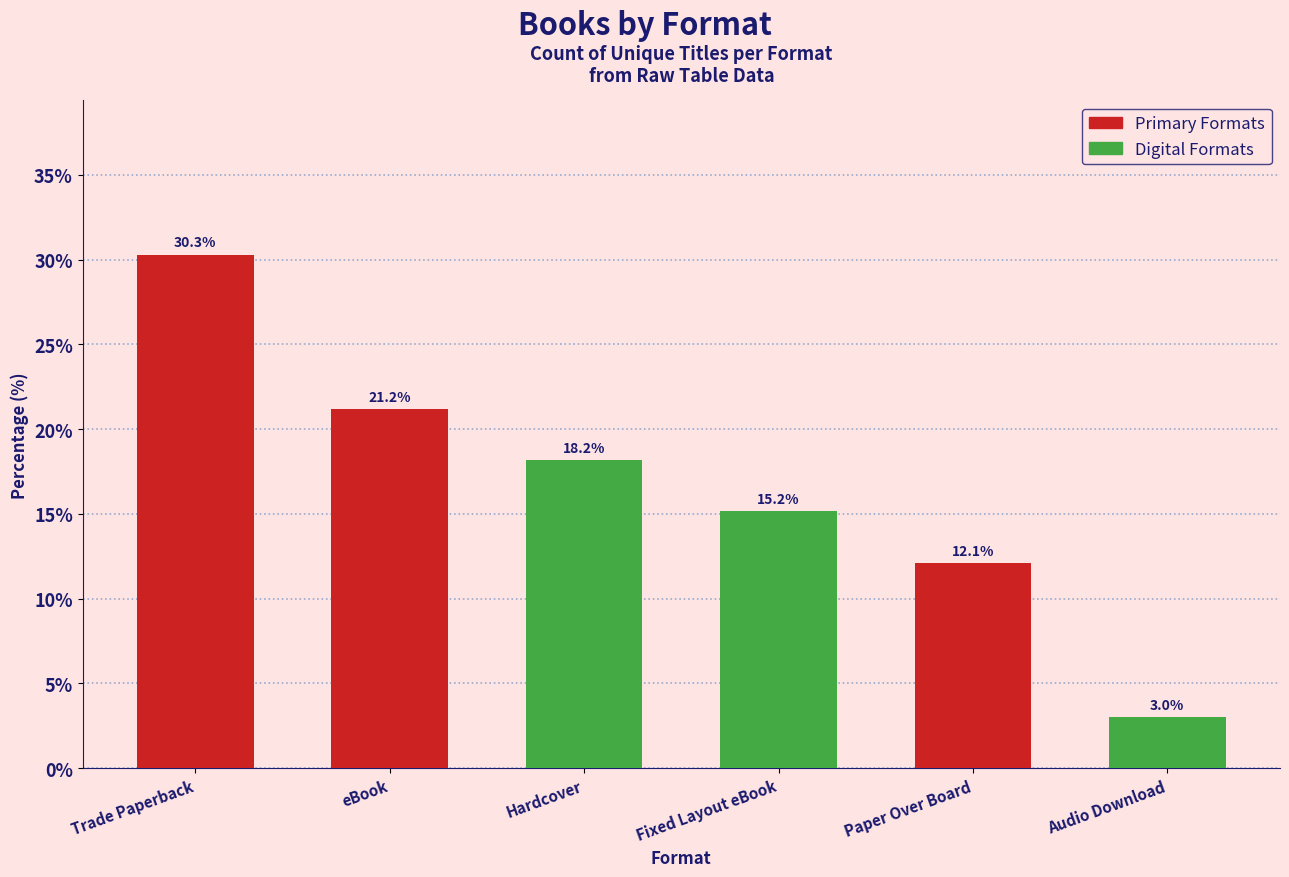

What is the difference between the values at Trade Paperback and Audio Download?

27.3